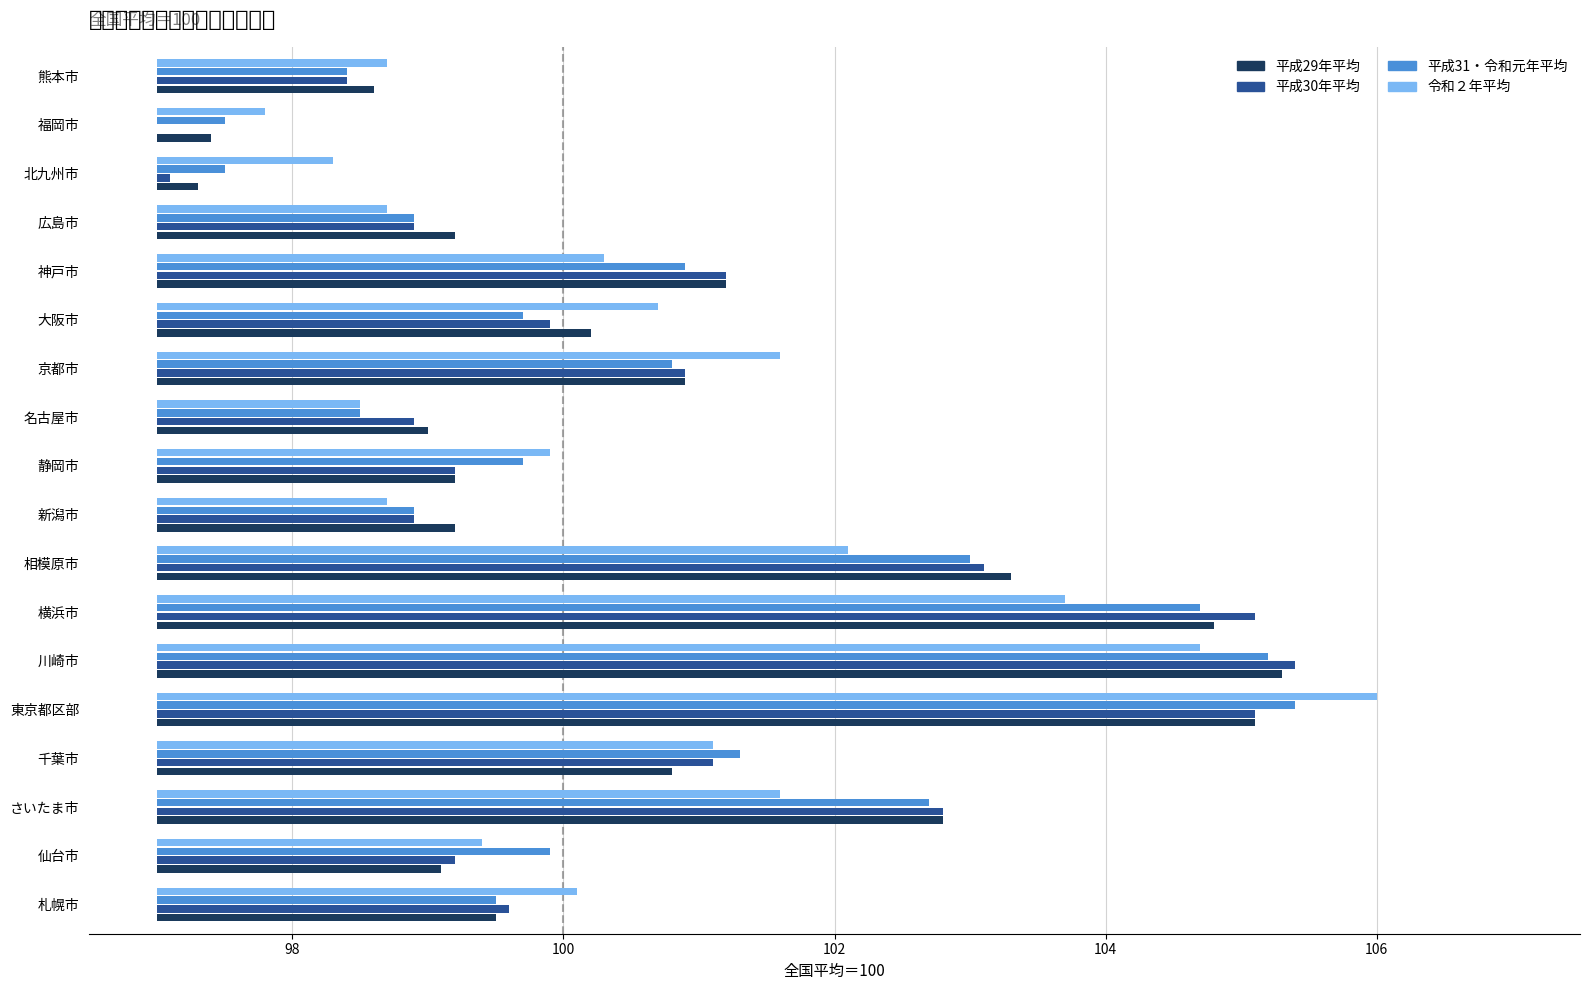

Does the chart contain any negative values?

No